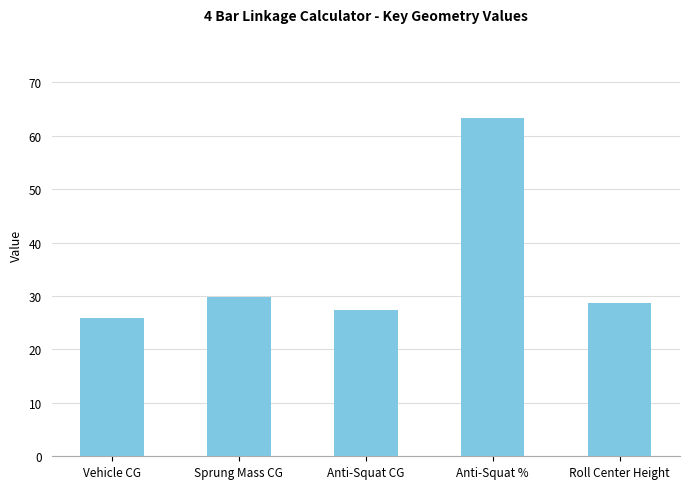

What is the difference between the values at Vehicle CG and Roll Center Height?

2.8